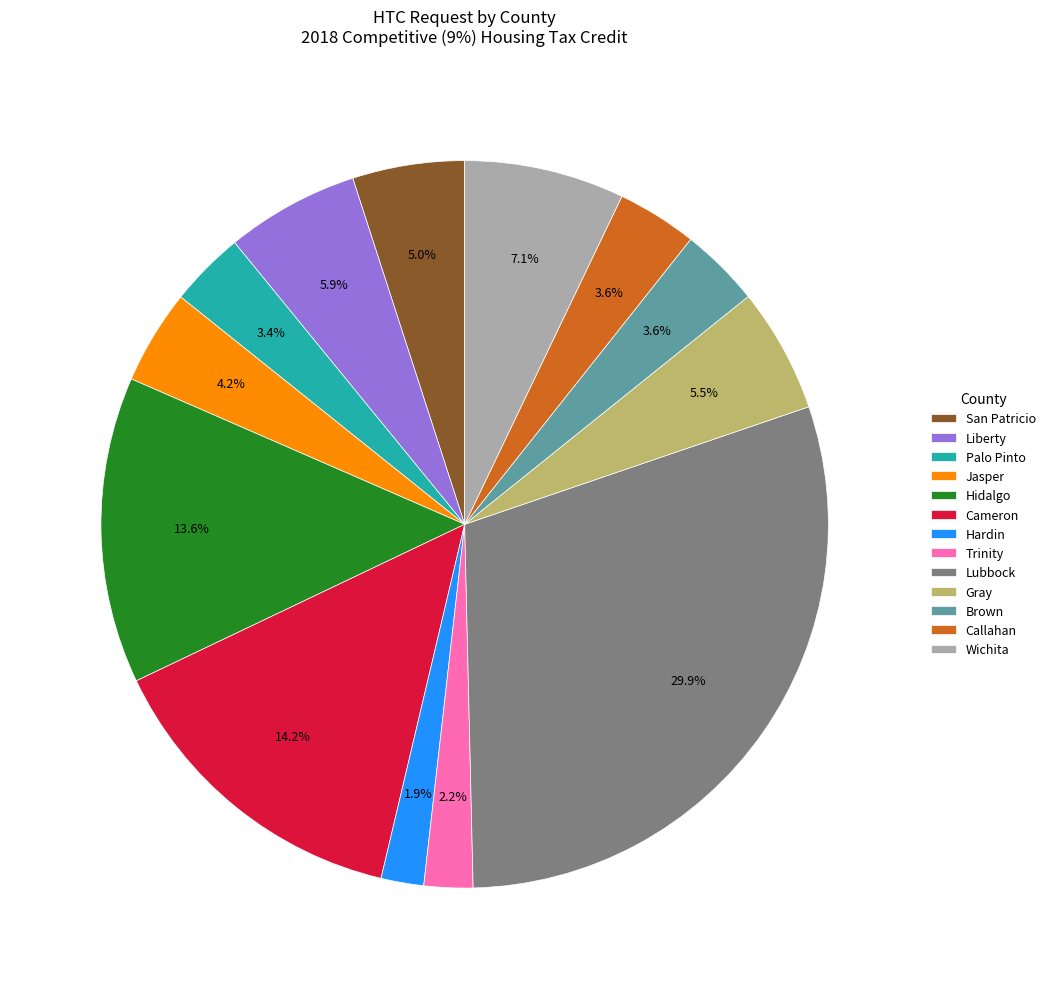

Which category has the biggest portion of the pie?

Lubbock